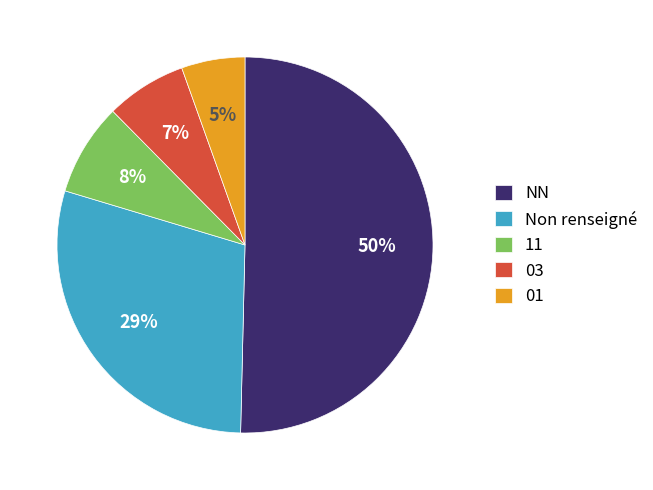

Which slice represents more than half of the pie?

NN